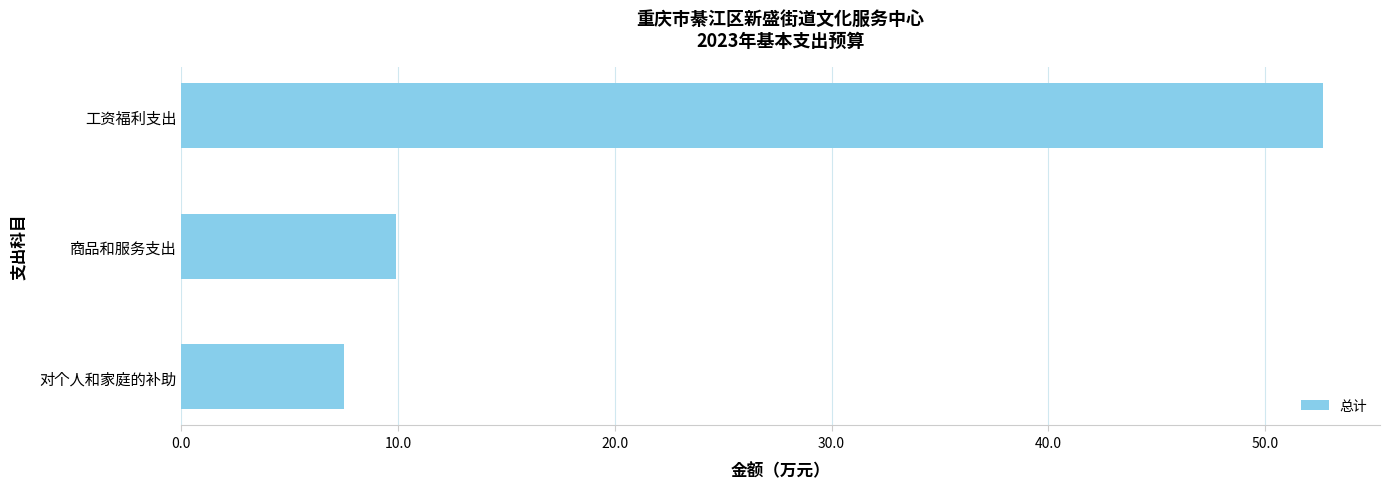

True or false: the data shows 5.2 at 商品和服务支出.

False